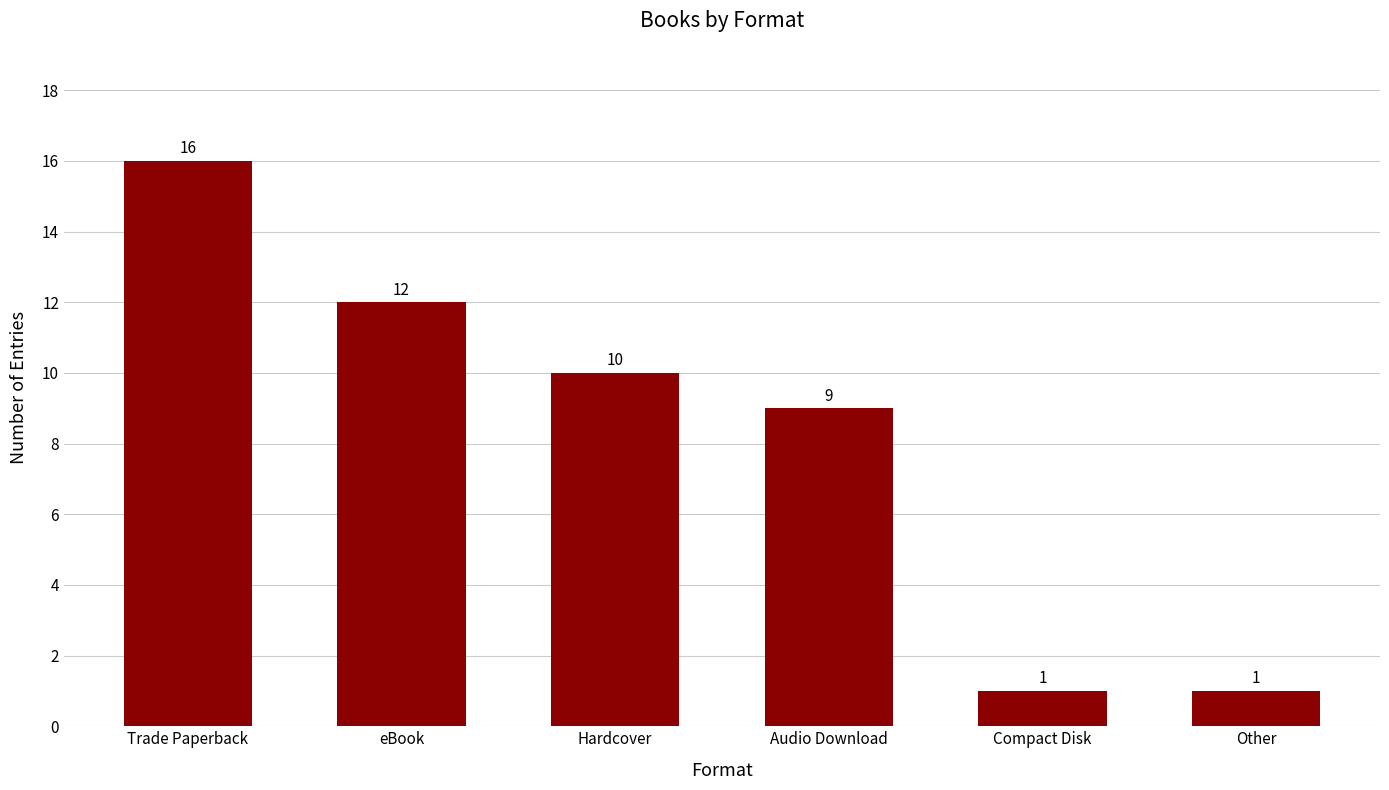

Where does the data first go above 10?

Trade Paperback